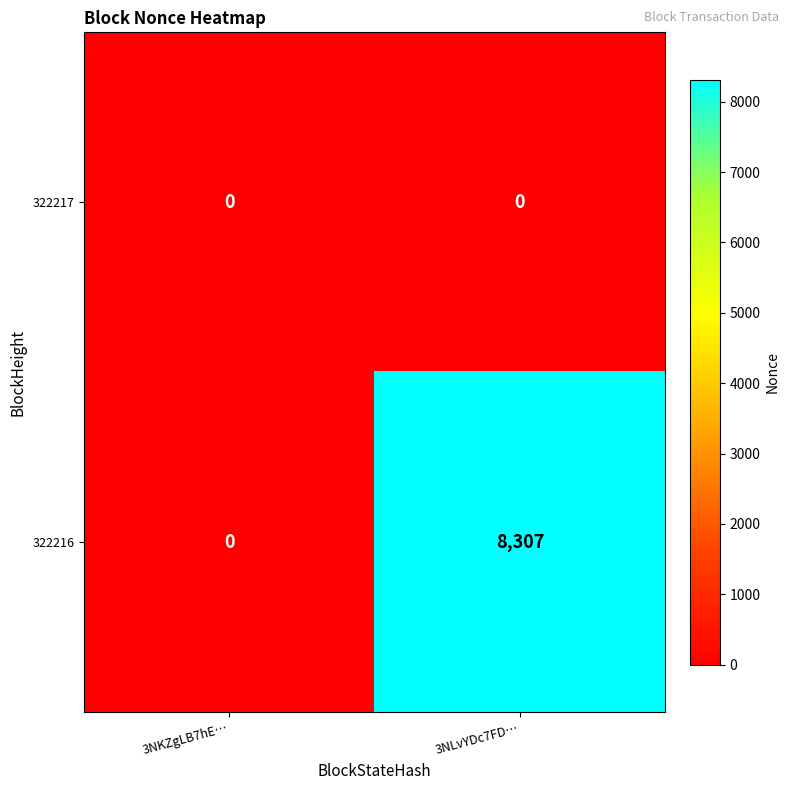

What is the greatest value displayed?

8307